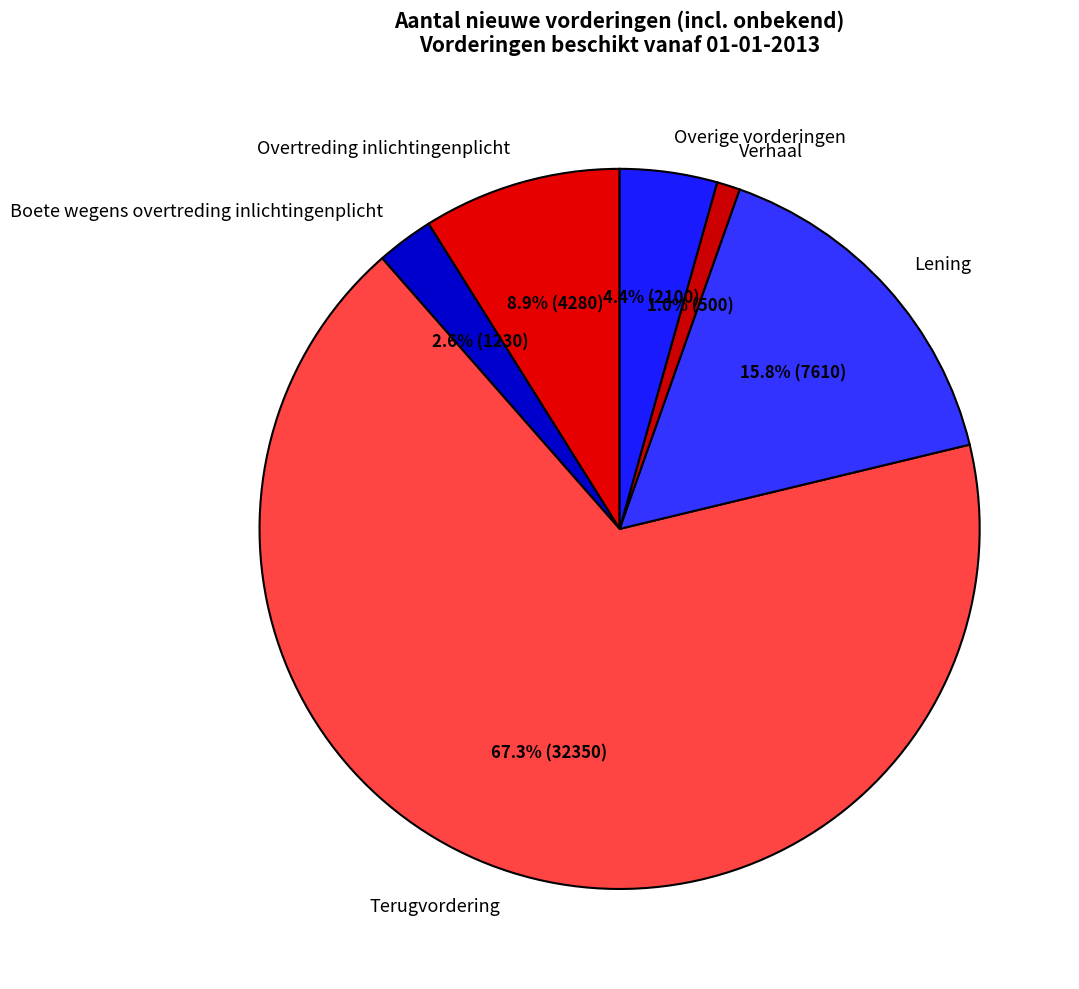

What is the smallest slice in the pie chart?

Verhaal